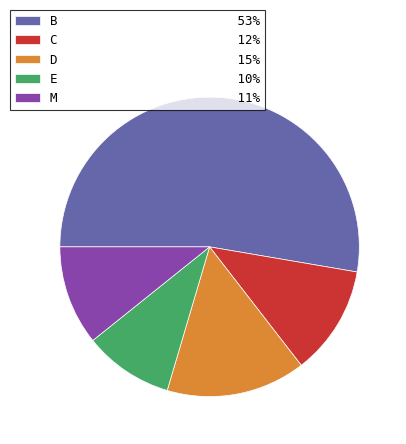

Does any single category account for the majority?

Yes